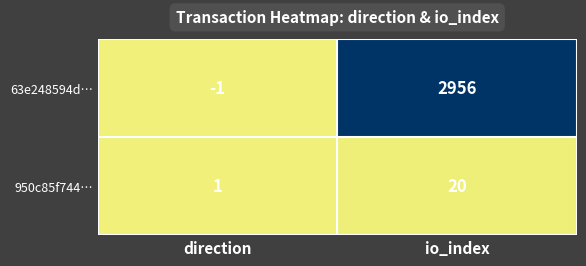

Is the value of 950c85f744… at io_index greater than the value of 63e248594d… at direction?

Yes